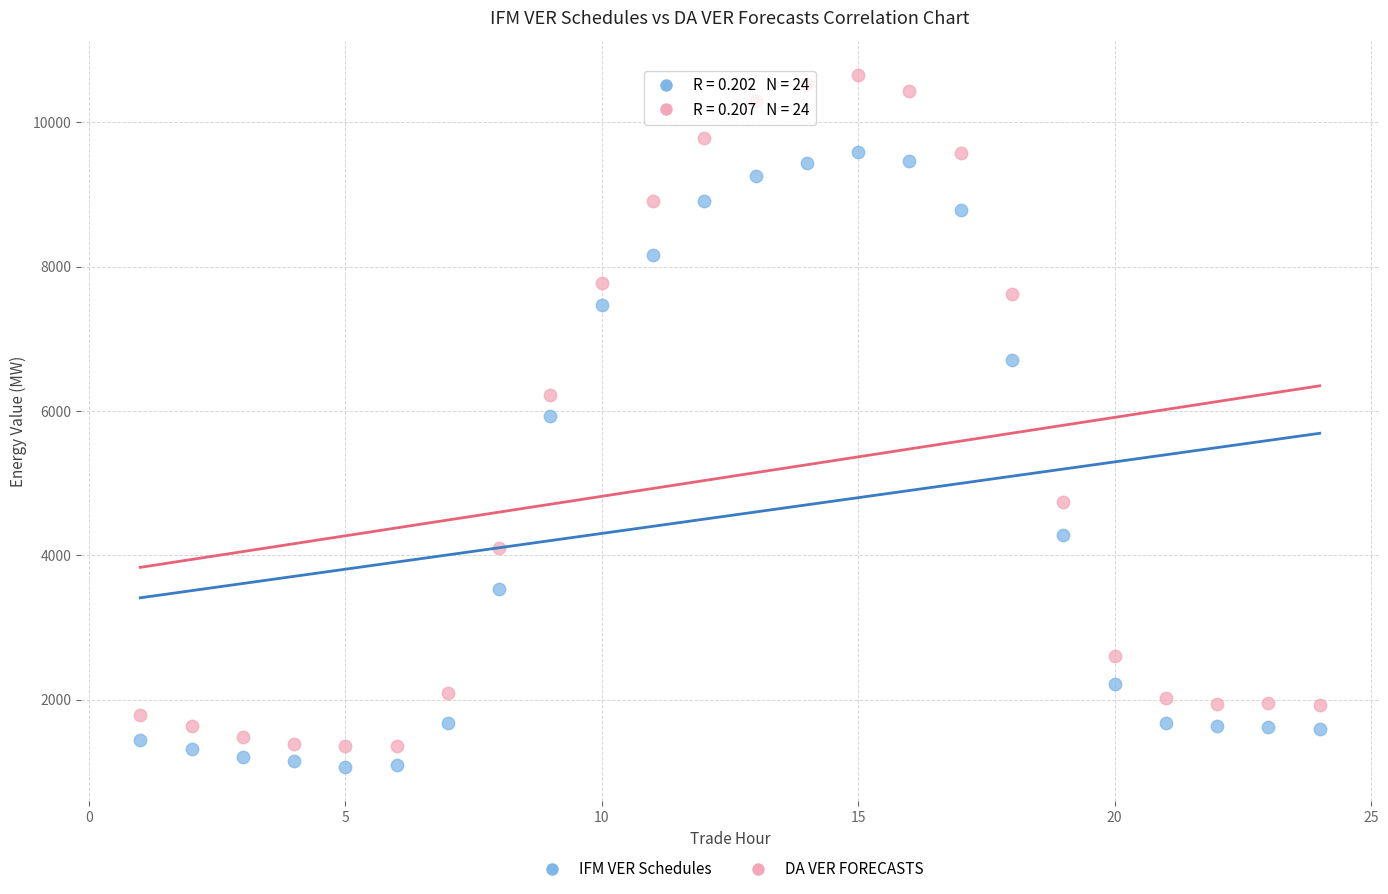

What is the X range (max minus min) for the scatter plot?

23.0